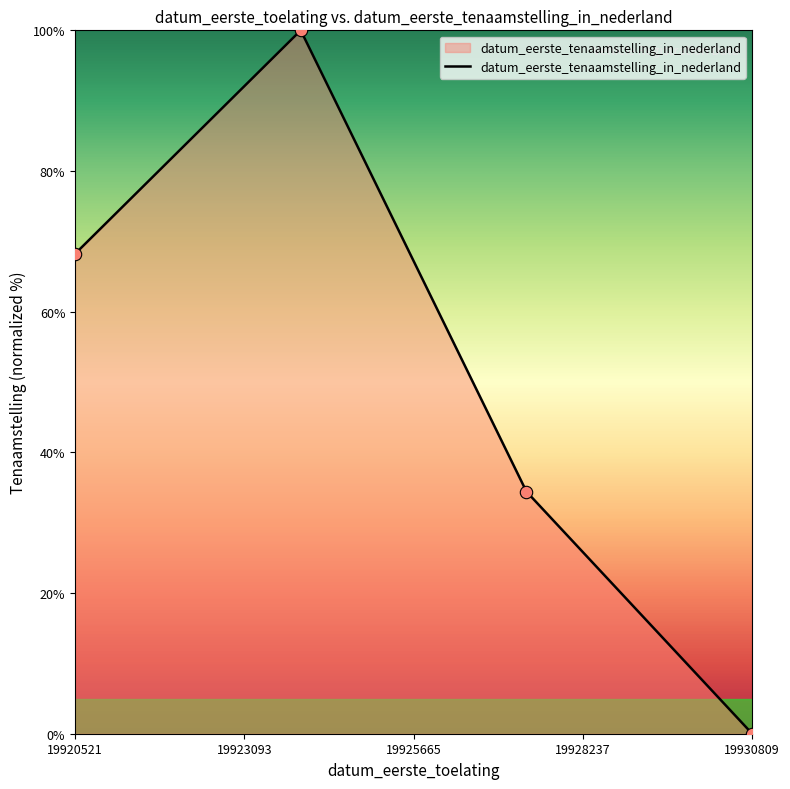

What is the greatest value displayed?

100.0